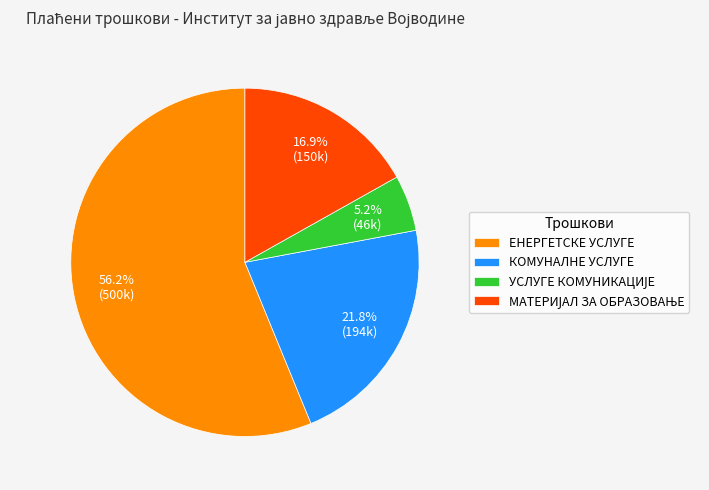

Is there any slice that represents more than half of the pie?

Yes